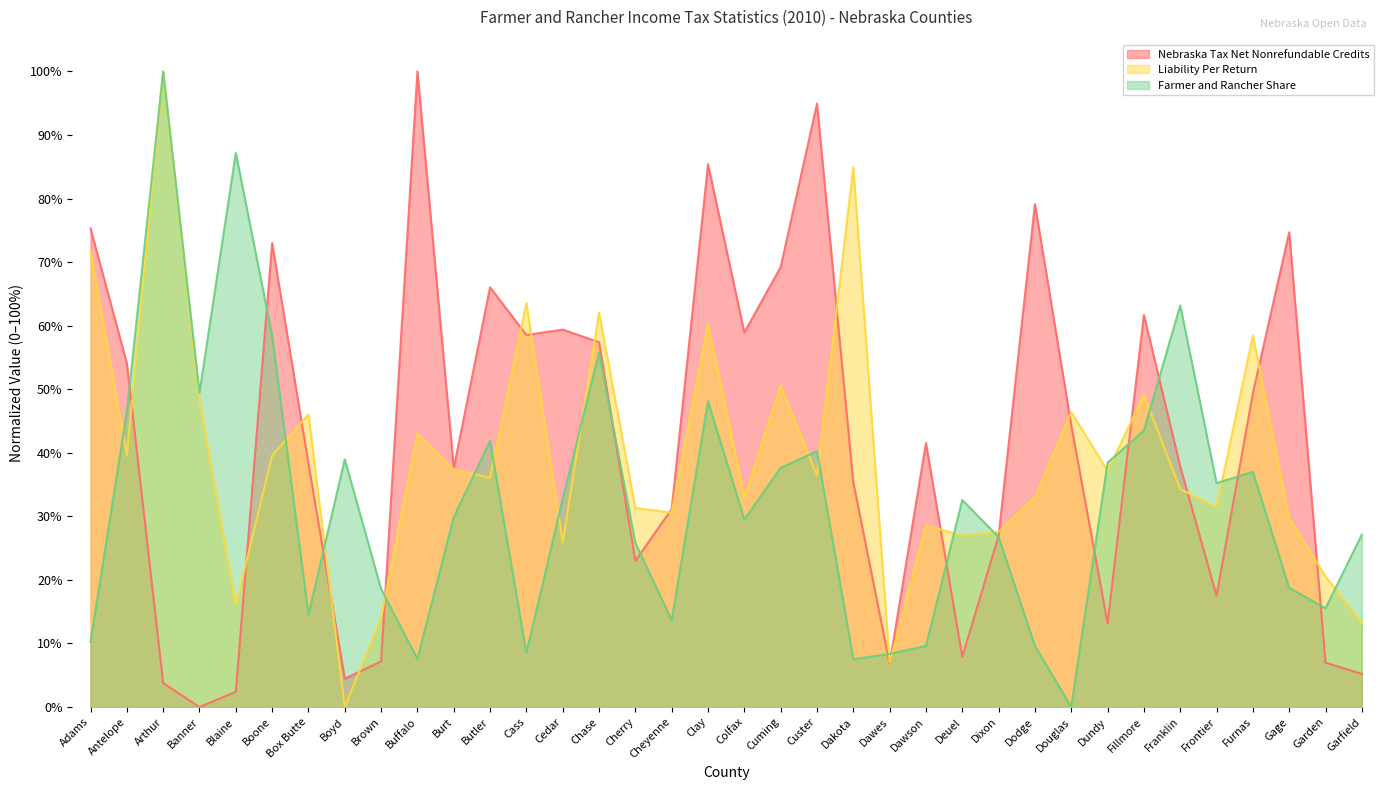

Read the Nebraska Tax Net Nonrefundable Credits value at Cass.

0.6